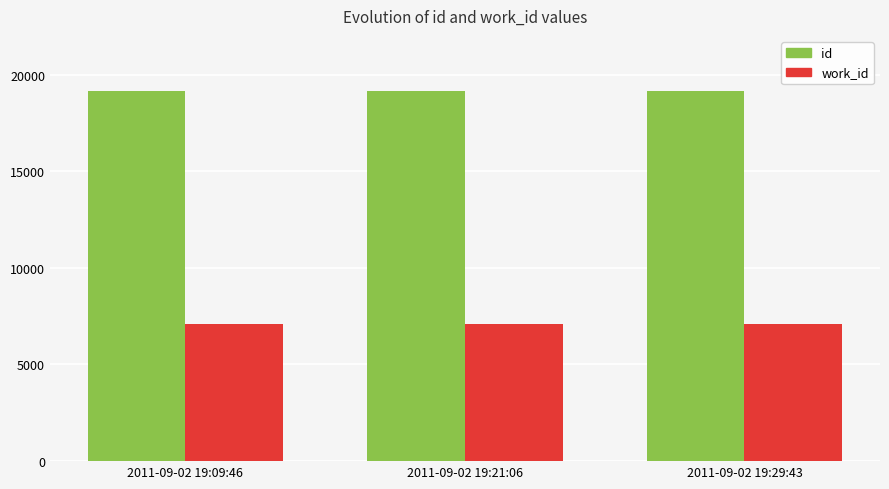

What is the difference between the highest and lowest values at 2011-09-02 19:21:06?

12048